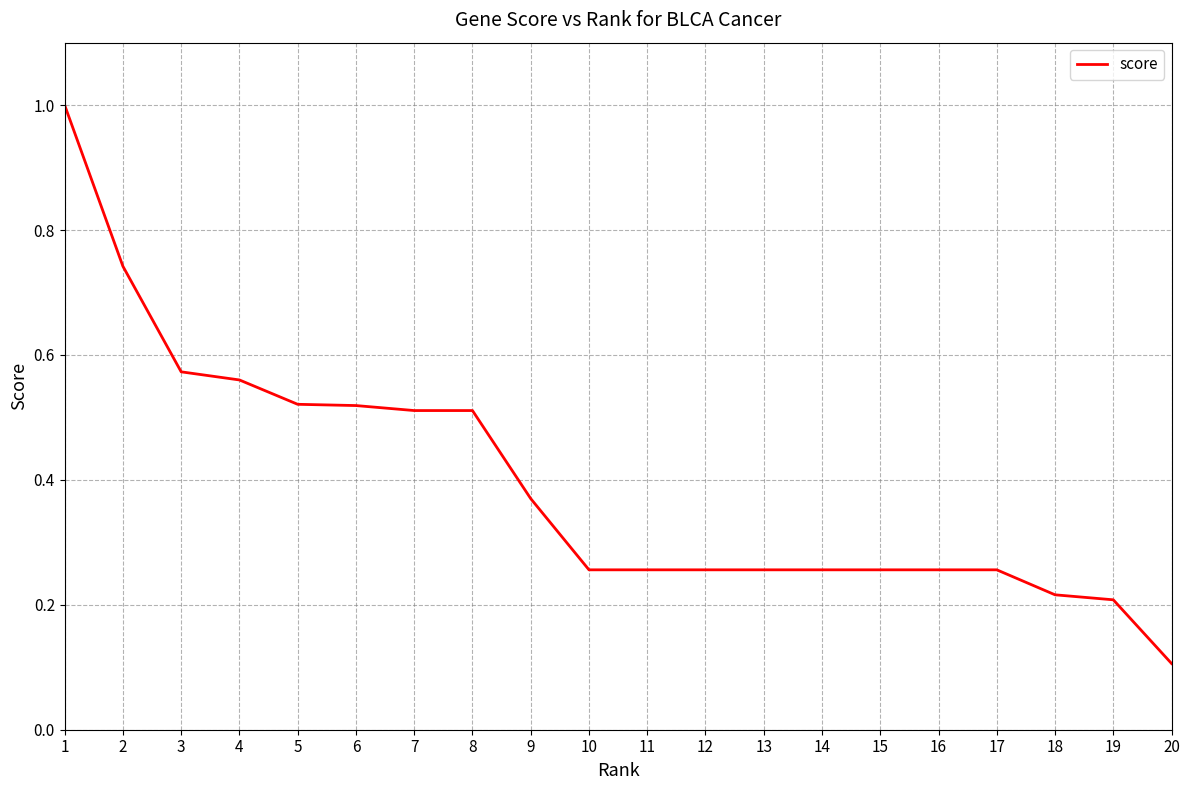

Between 18 and 5, which is larger?

5